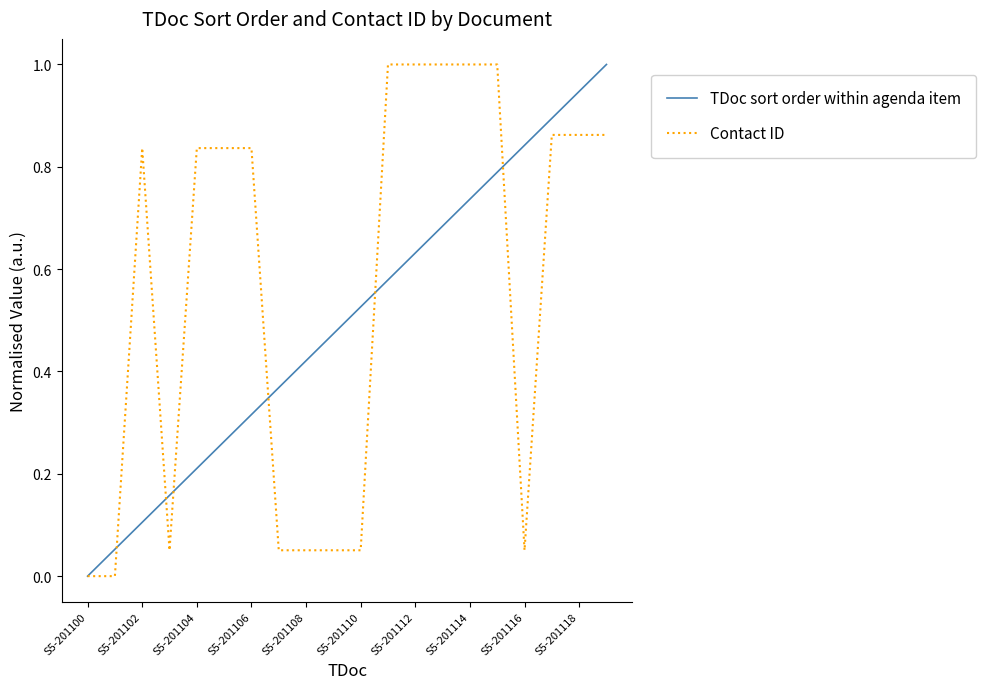

Rank the series by their average value, from highest to lowest.

Contact ID, TDoc sort order within agenda item